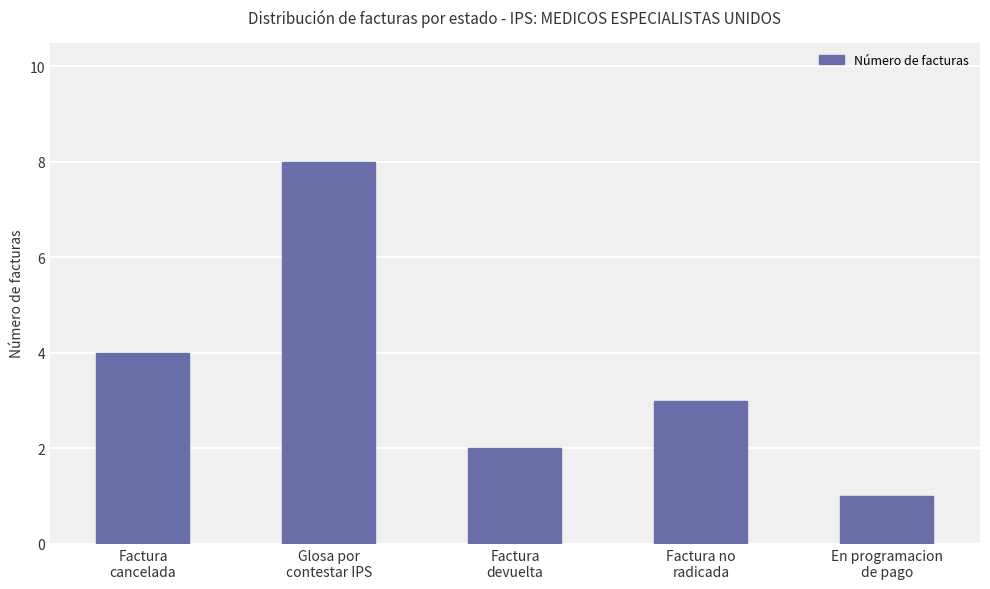

What is the minimum value shown in the chart?

1